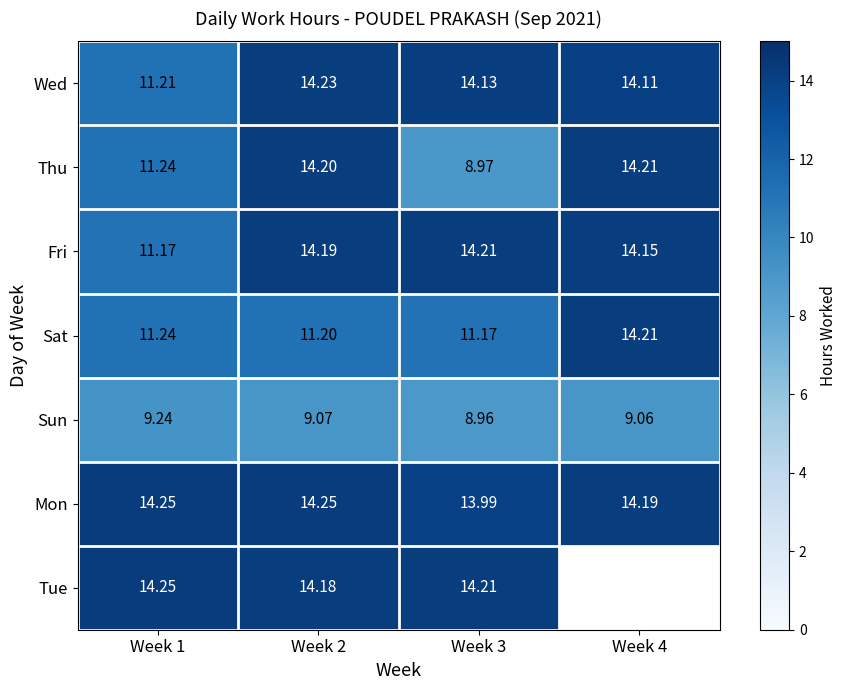

What is the sum of the Sat values at Week 2 and Week 4?

25.4